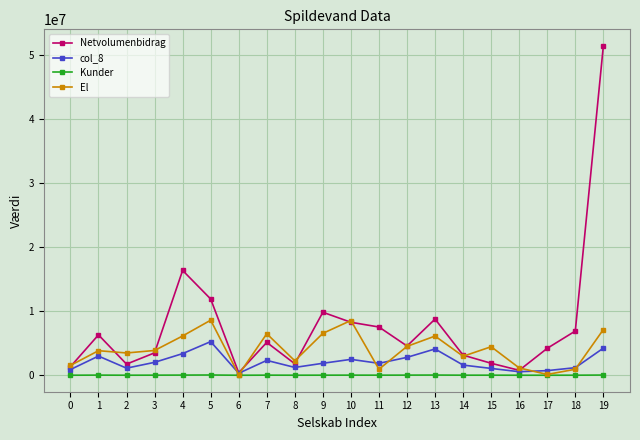

How many series are shown in this chart?

4